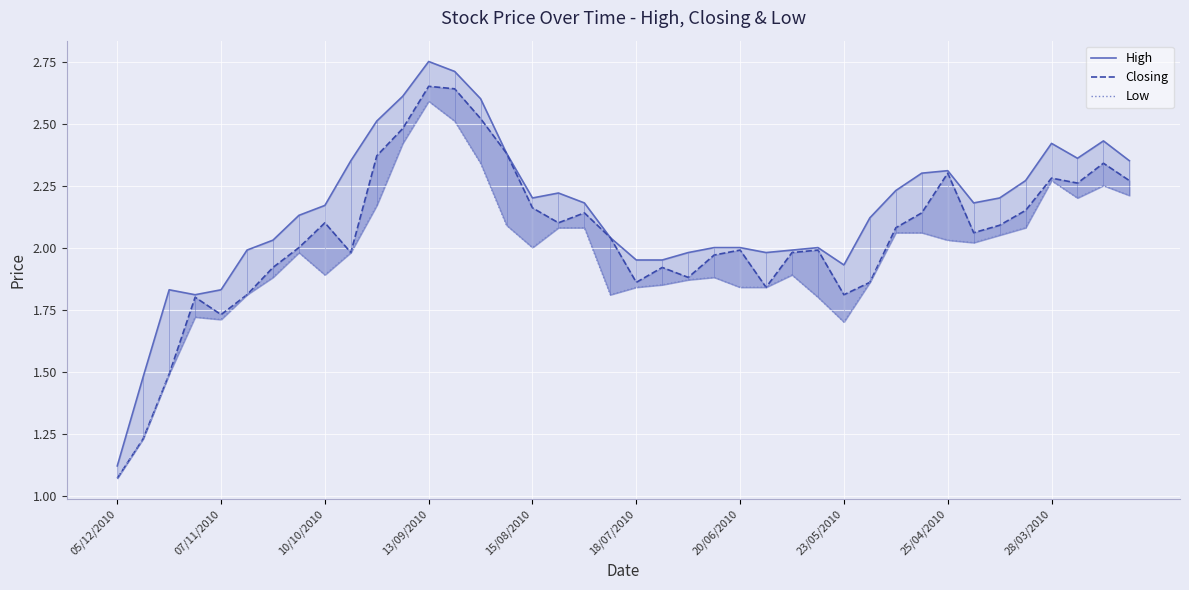

Is this an area chart (filled region under the line)?

No